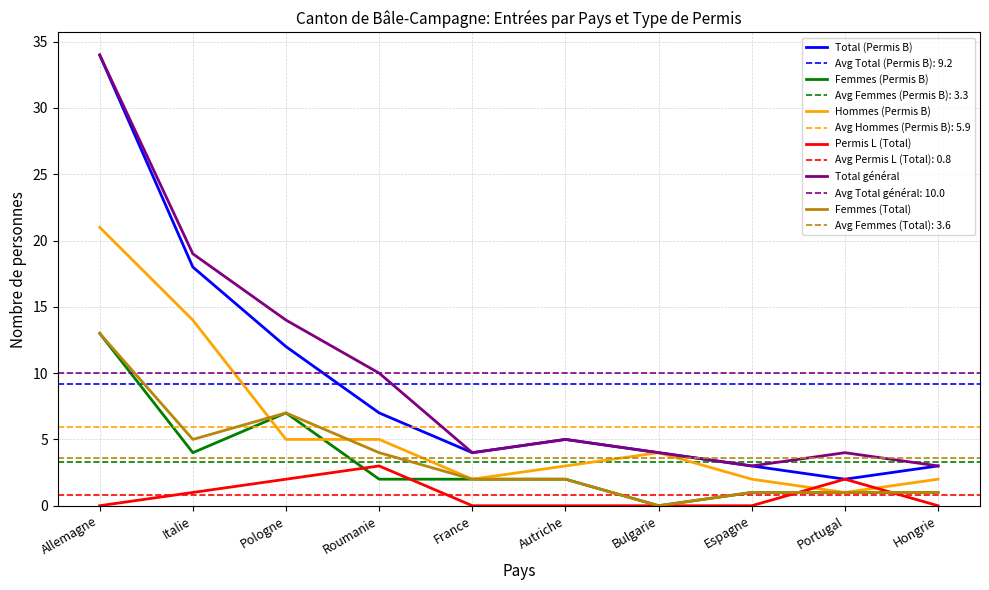

At which category does the chart reach its minimum across all series?

Bulgarie